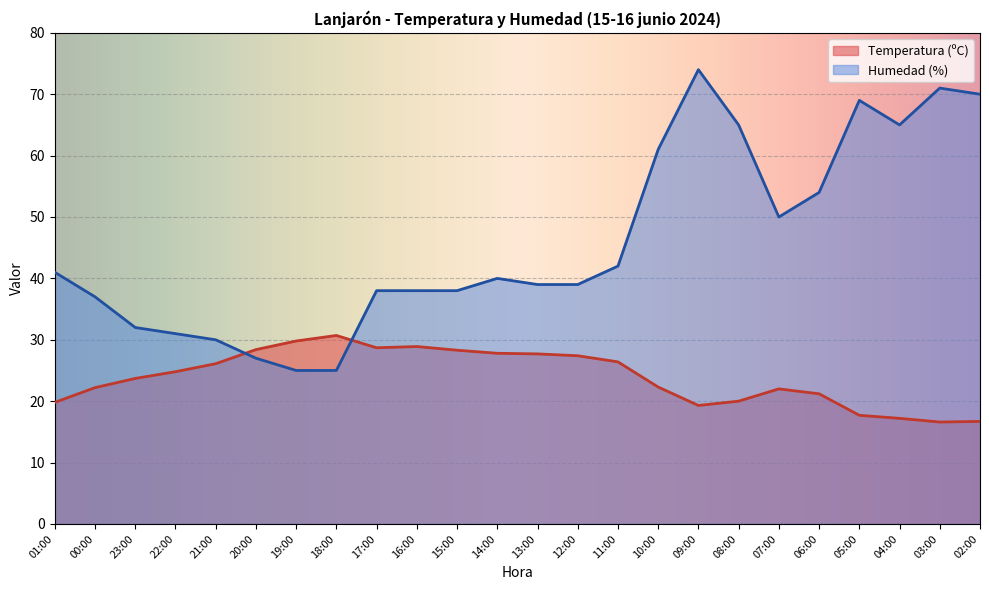

Count the number of categories in the chart.

24